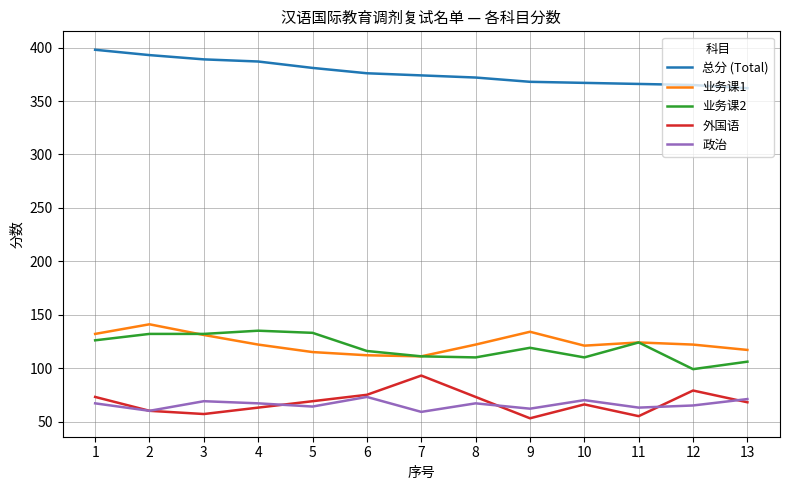

The value of 外国语 at 3 is 57. True or false?

True